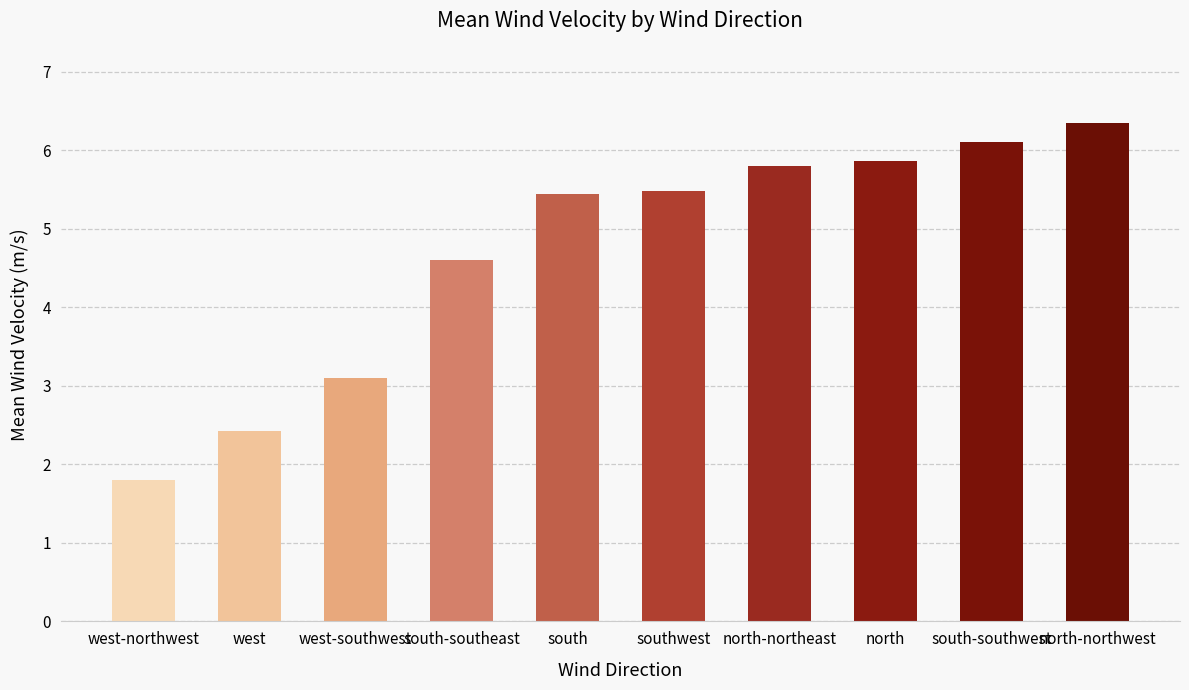

What is the sum of all values?

47.0